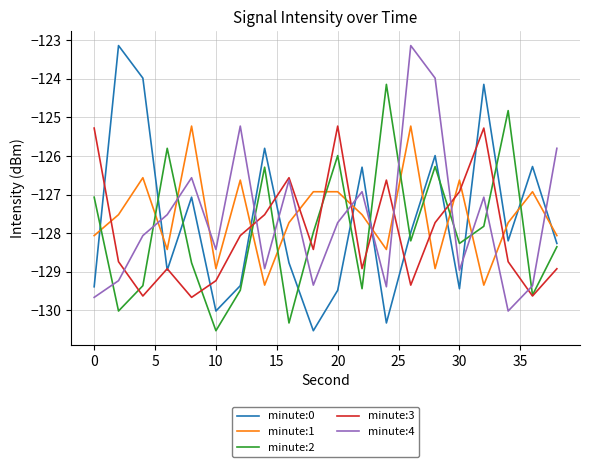

What is the maximum value shown in the chart?

-123.1